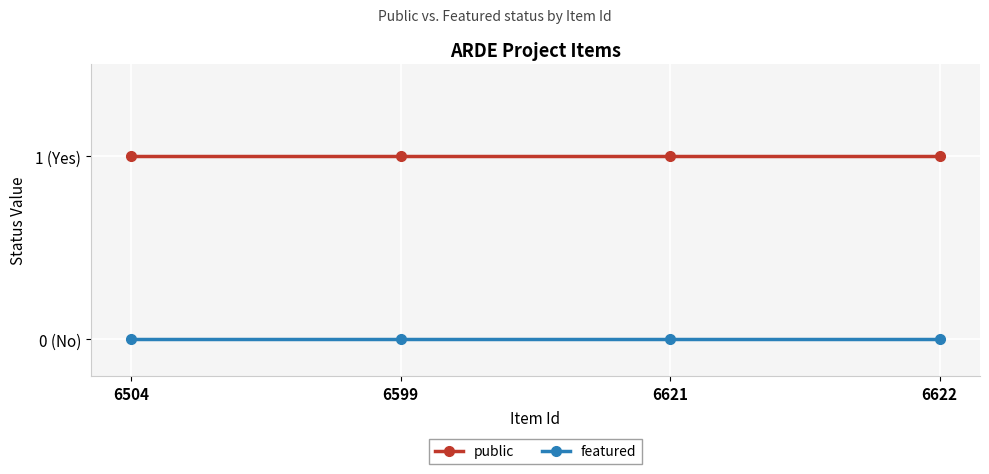

Reading right to left, extract all data points from this chart.

public: 1	1	1	1
featured: 0	0	0	0